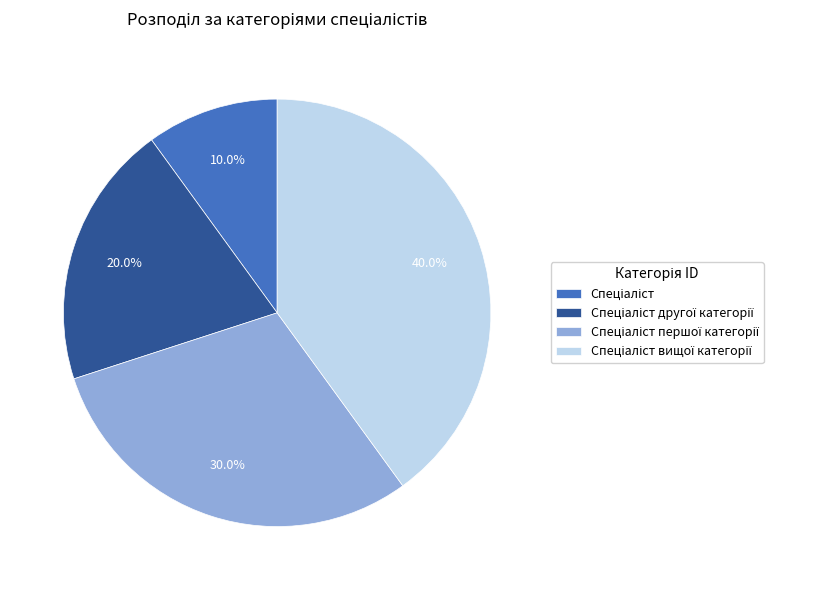

Is there a majority slice in this chart?

No